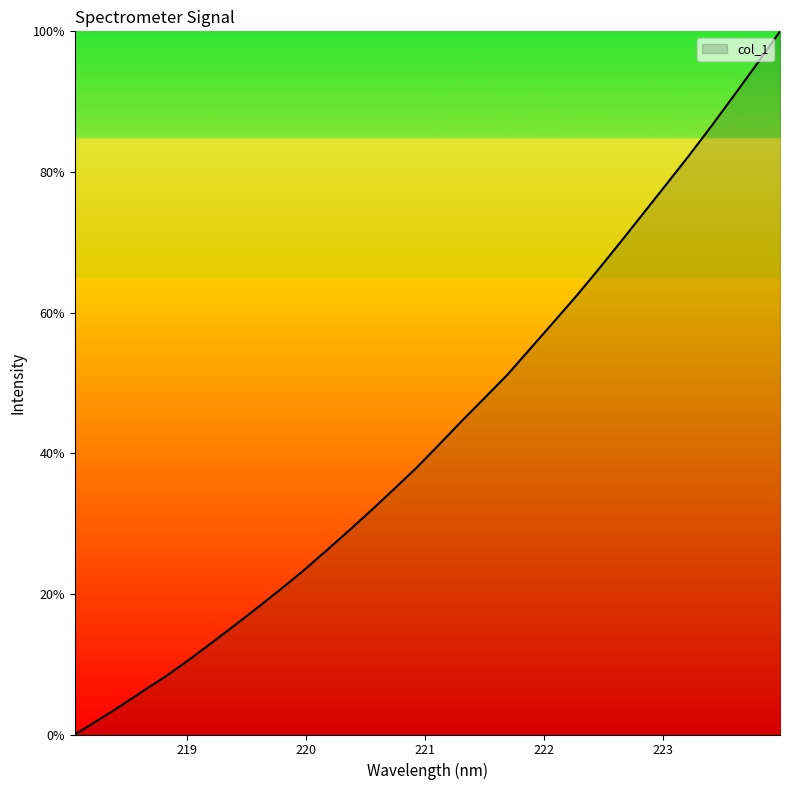

True or false: the data has more than 1 interior local peaks.

False